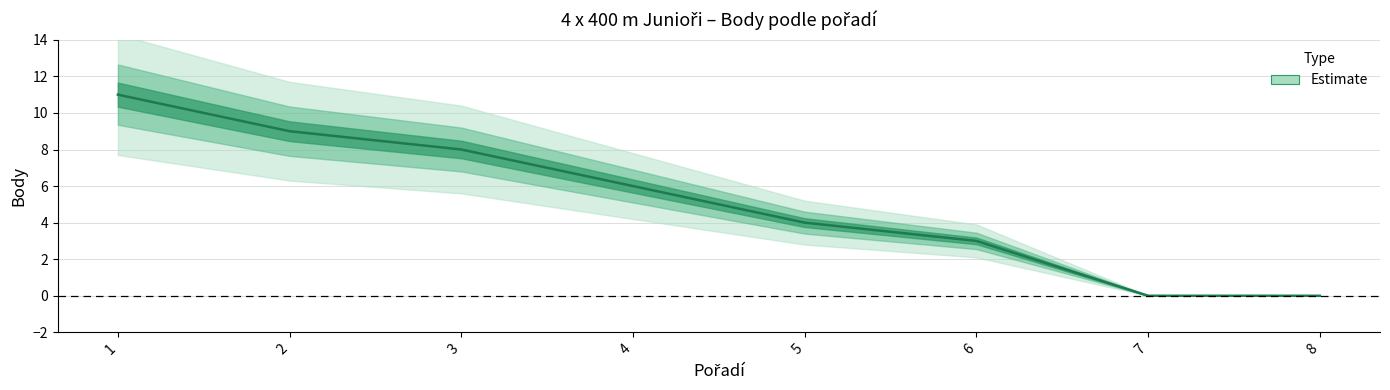

Is it true that the value at 7 is 6?

False